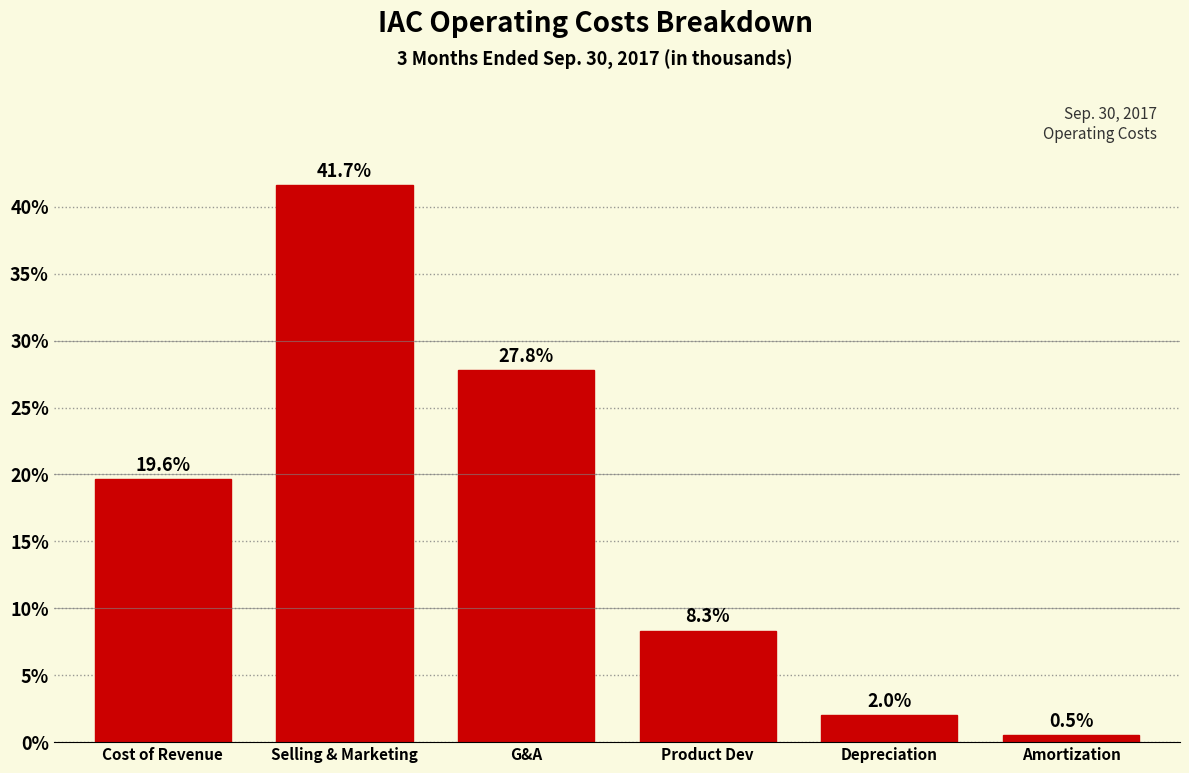

Reading right to left, extract all data points from this chart.

Amortization=0.5	Depreciation=2.0	Product Dev=8.3	G&A=27.8	Selling & Marketing=41.7	Cost of Revenue=19.6